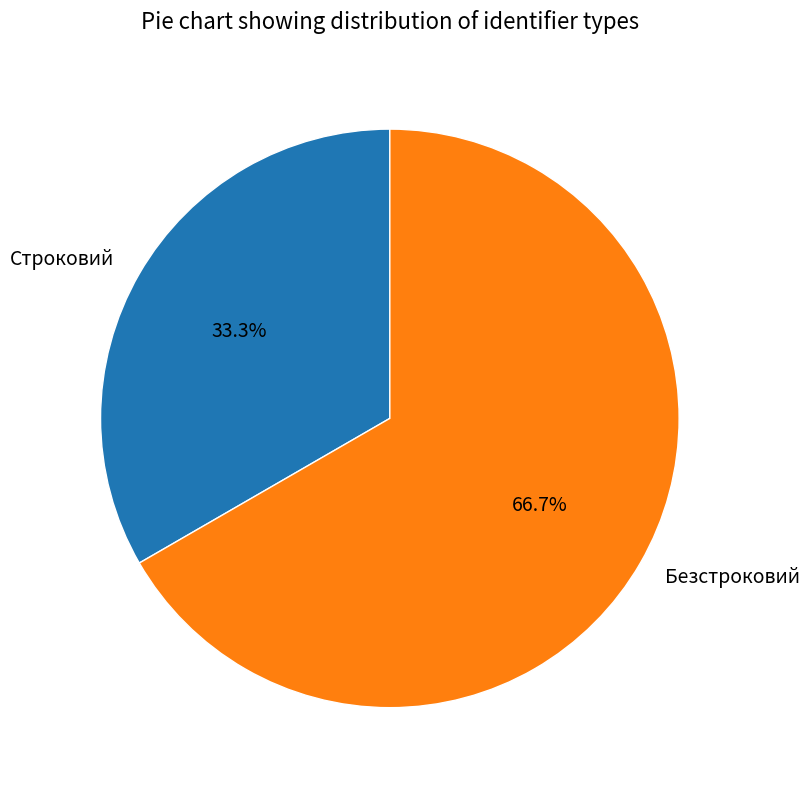

What percentage is the Строковий slice, to the nearest percent?

33%